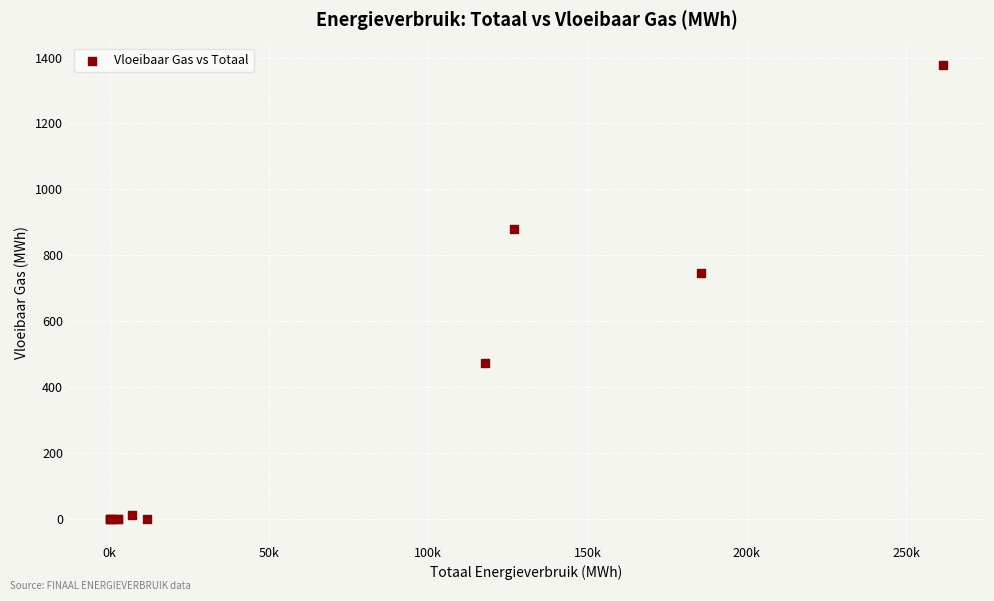

What Y value in the scatter plot is closest to 688?

745.8